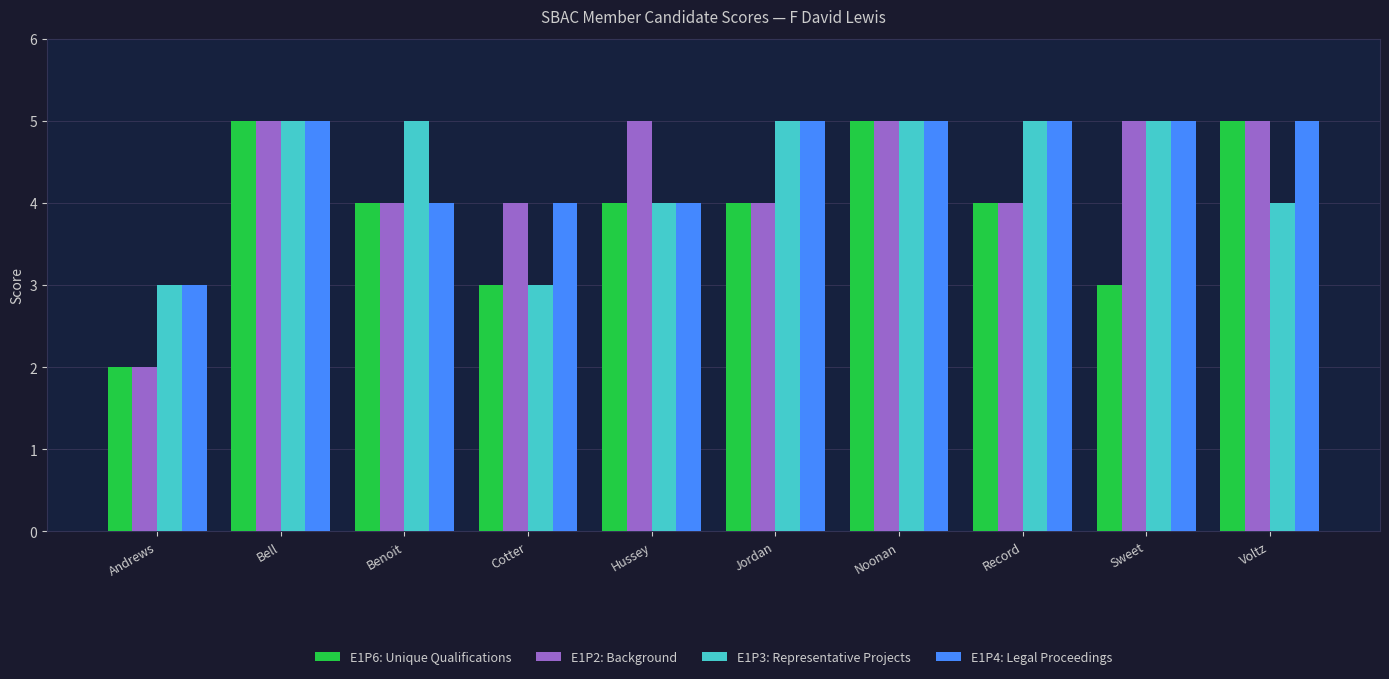

Does the chart contain stacked bars?

No